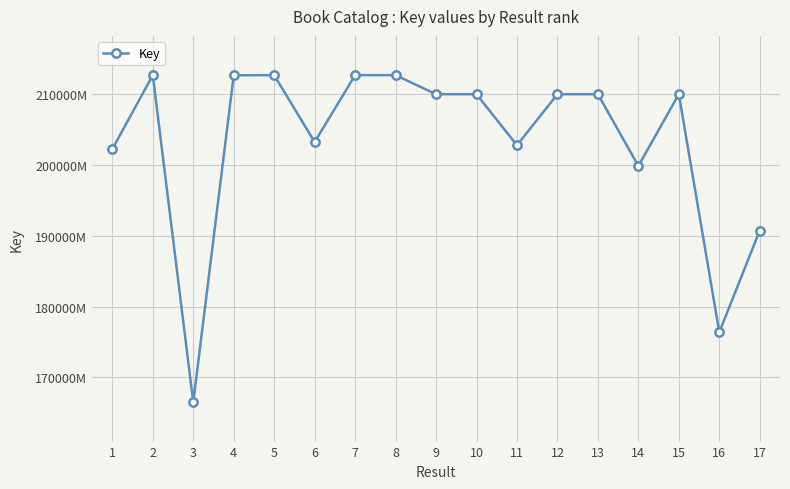

What is the ratio of the value at 6 to the value at 3?

1.2